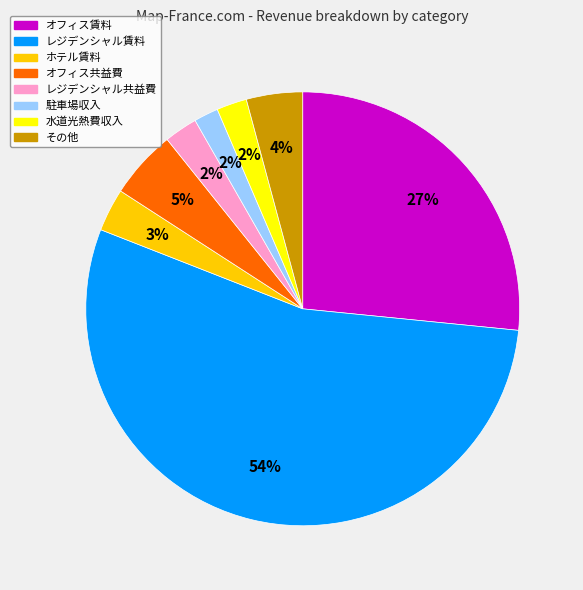

What percentage is the その他 slice, to the nearest percent?

4%